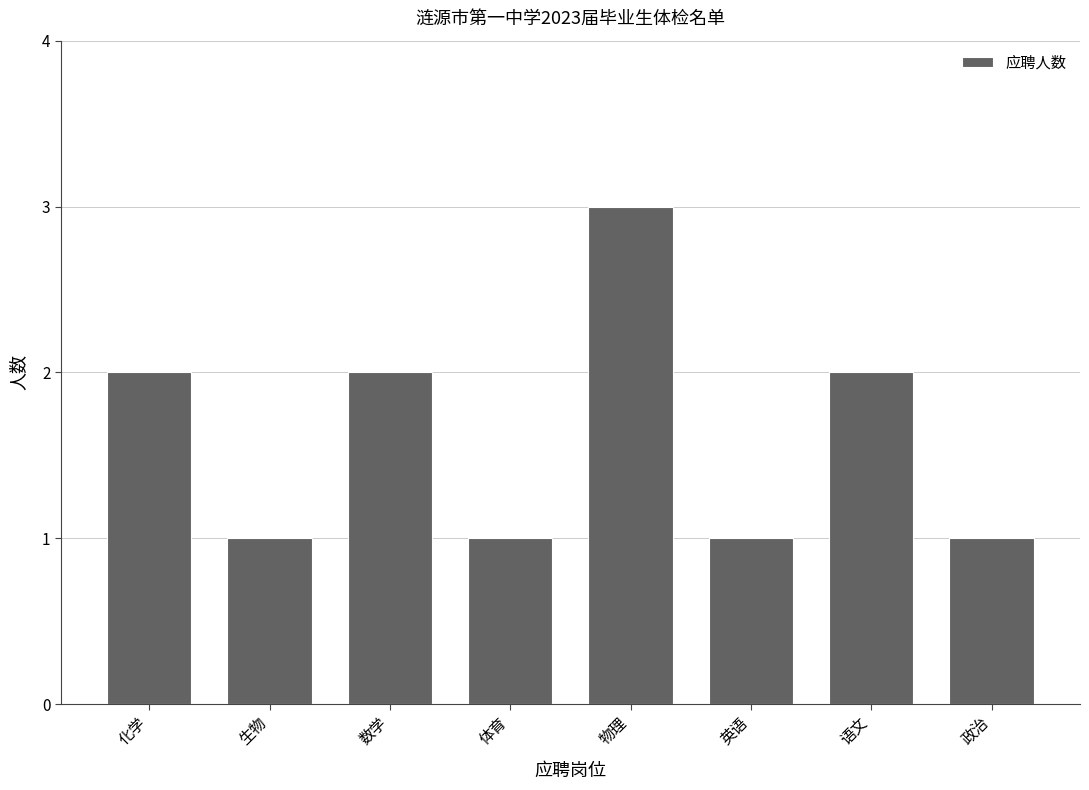

Reading left to right, list all the values displayed in this chart.

化学=2	生物=1	数学=2	体育=1	物理=3	英语=1	语文=2	政治=1